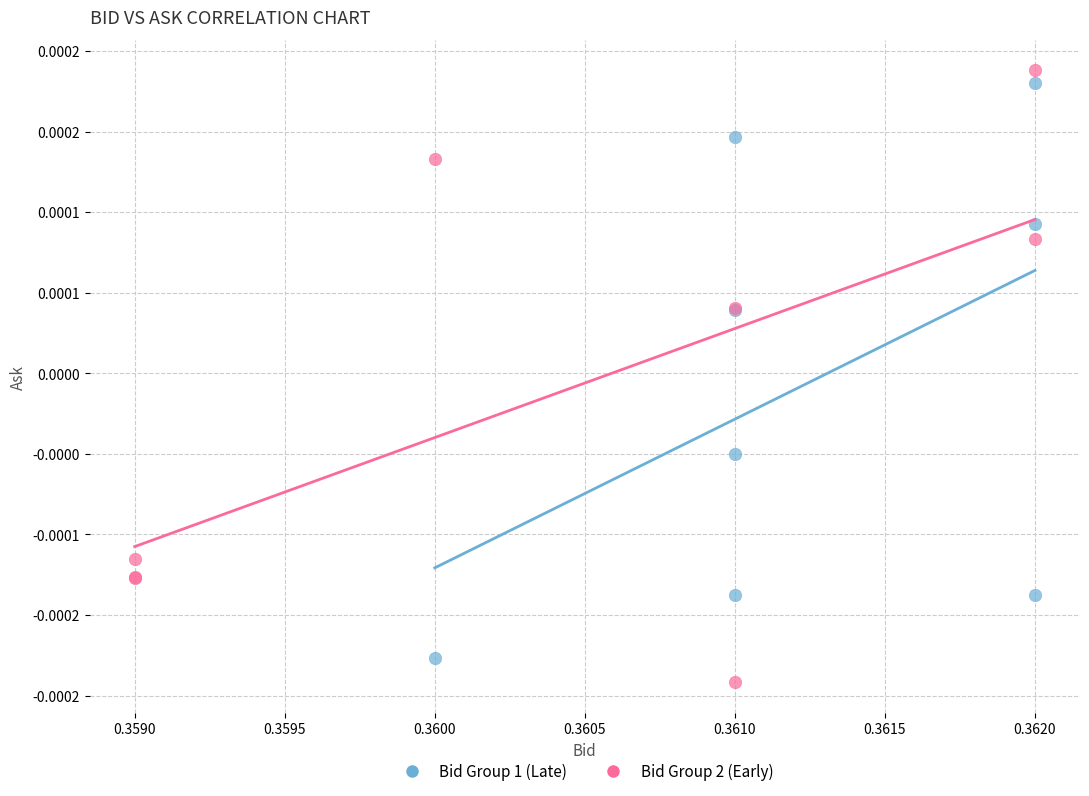

What are all the series names shown in the legend?

Bid Group 1 (Late), Bid Group 2 (Early)